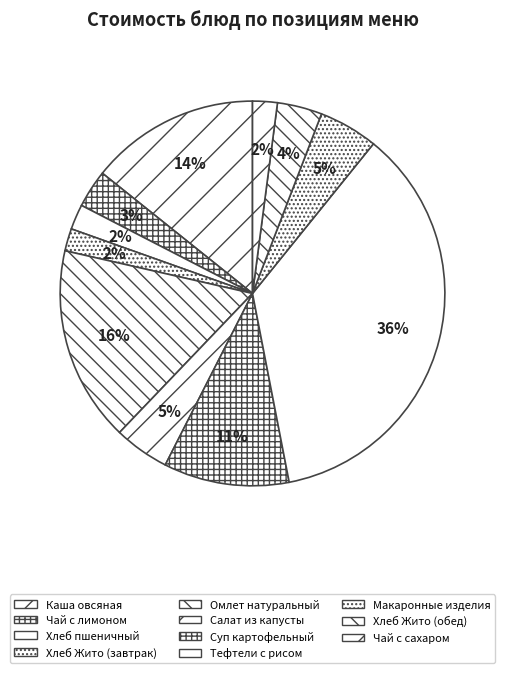

Which category has the biggest portion of the pie?

Тефтели с рисом